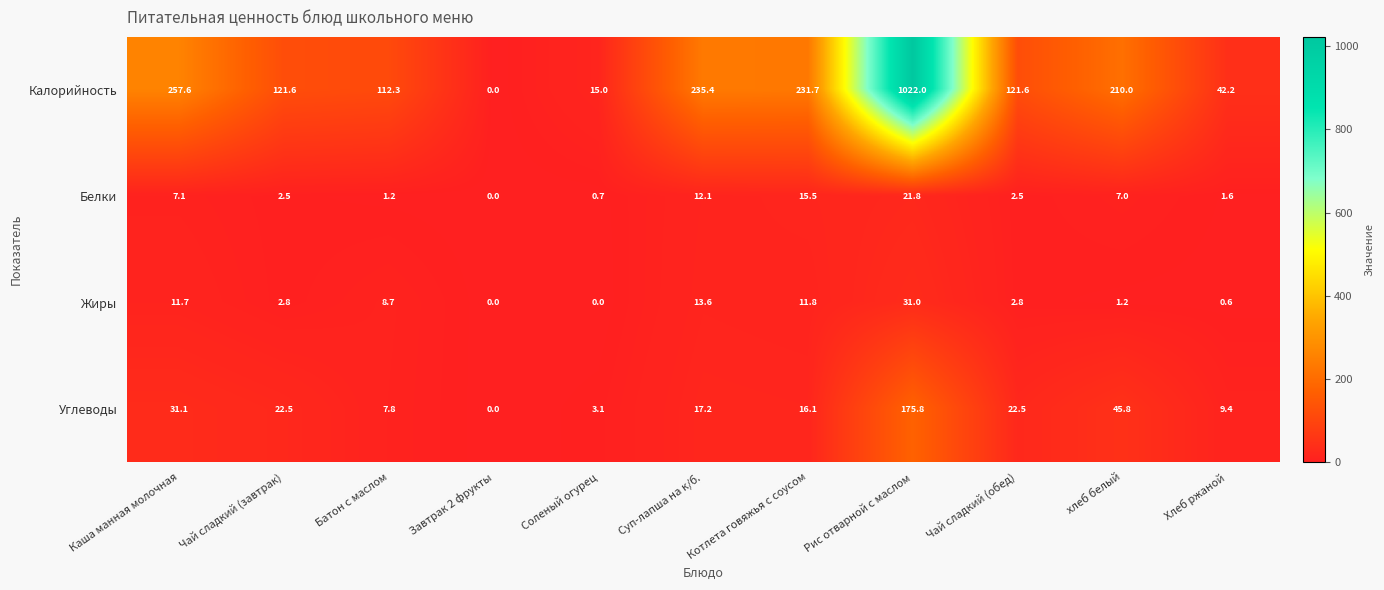

At which label does Углеводы first exceed 17?

Каша манная молочная